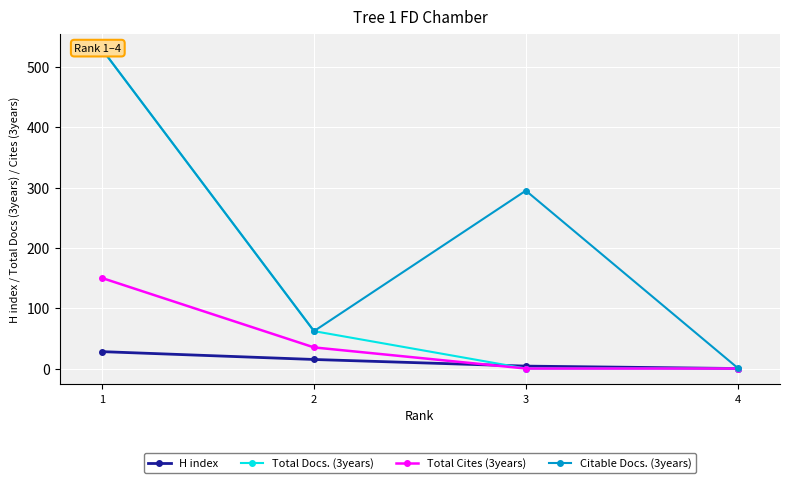

What is the greatest value displayed?

529